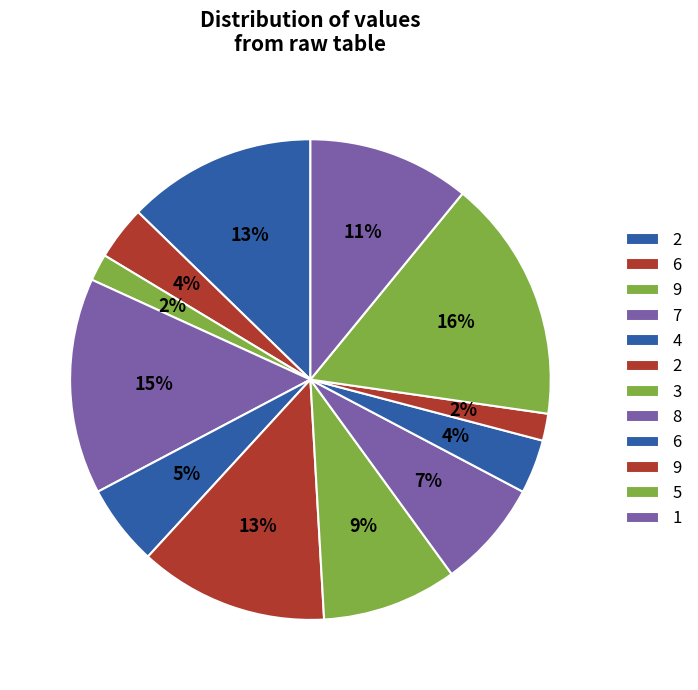

How many segments does this pie chart have?

12